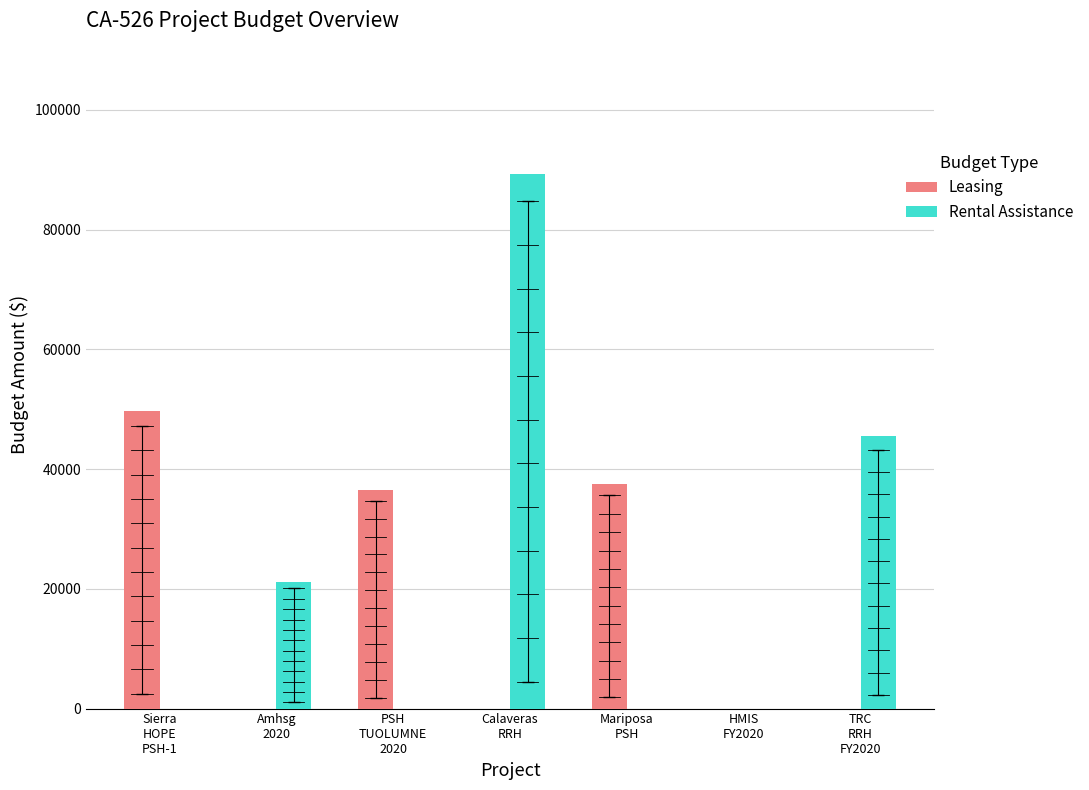

Does the chart contain stacked bars?

No